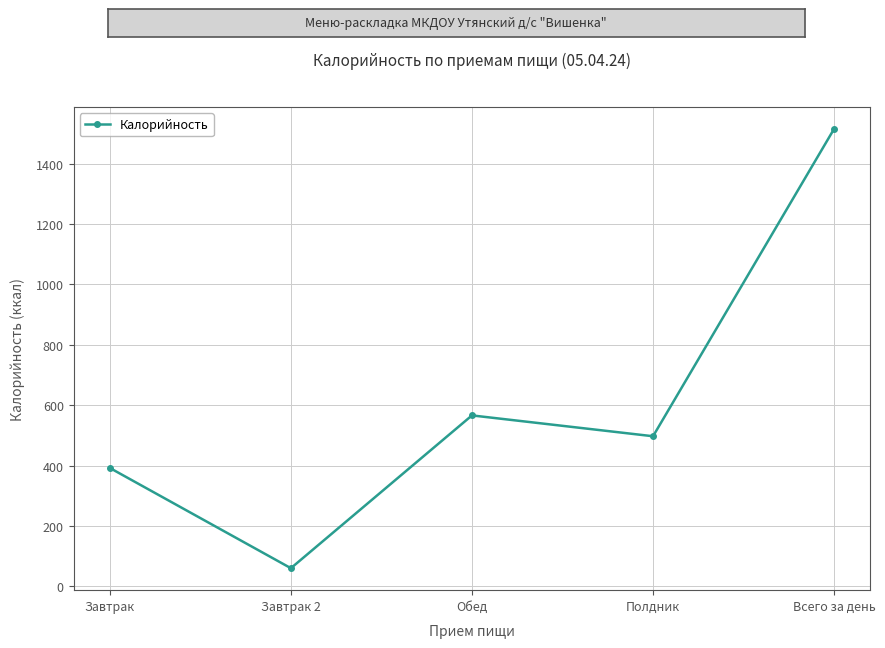

What is the change in value from Обед to Полдник?

-69